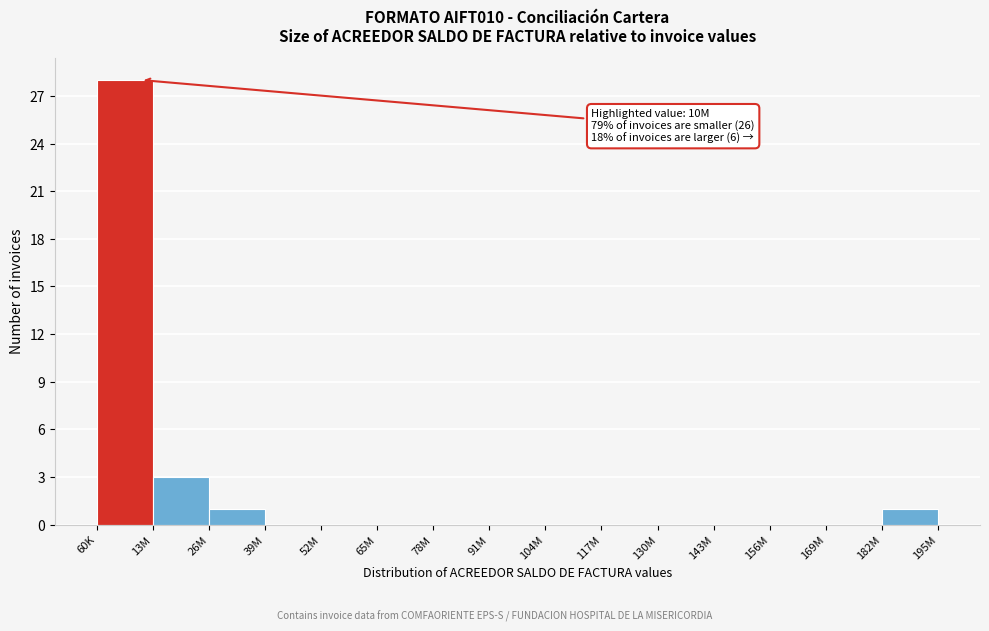

Reading left to right, transcribe all the data shown in this chart.

60K=28	13M=3	26M=1	39M=0	52M=0	65M=0	78M=0	91M=0	104M=0	117M=0	130M=0	143M=0	156M=0	169M=0	182M=1